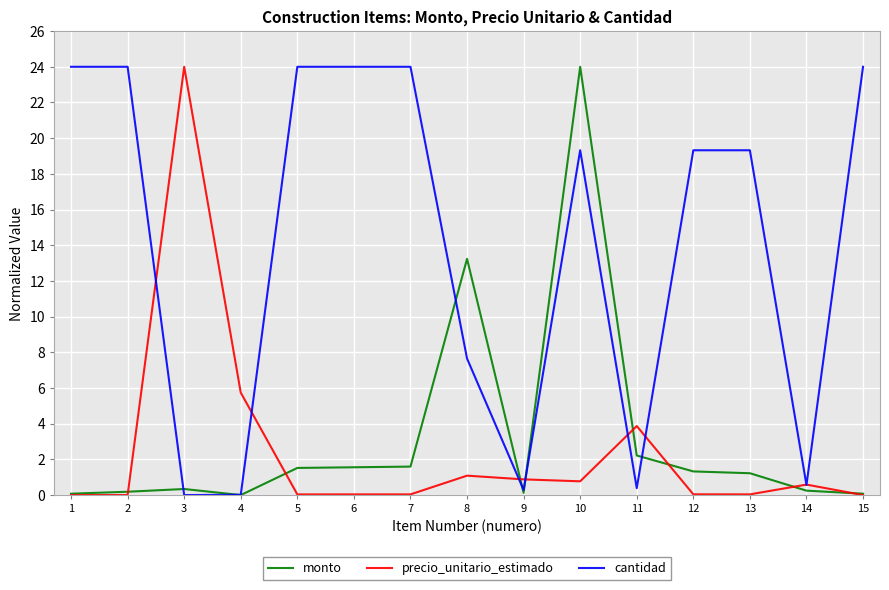

True or false: precio_unitario_estimado has more than 2 interior local peaks.

True